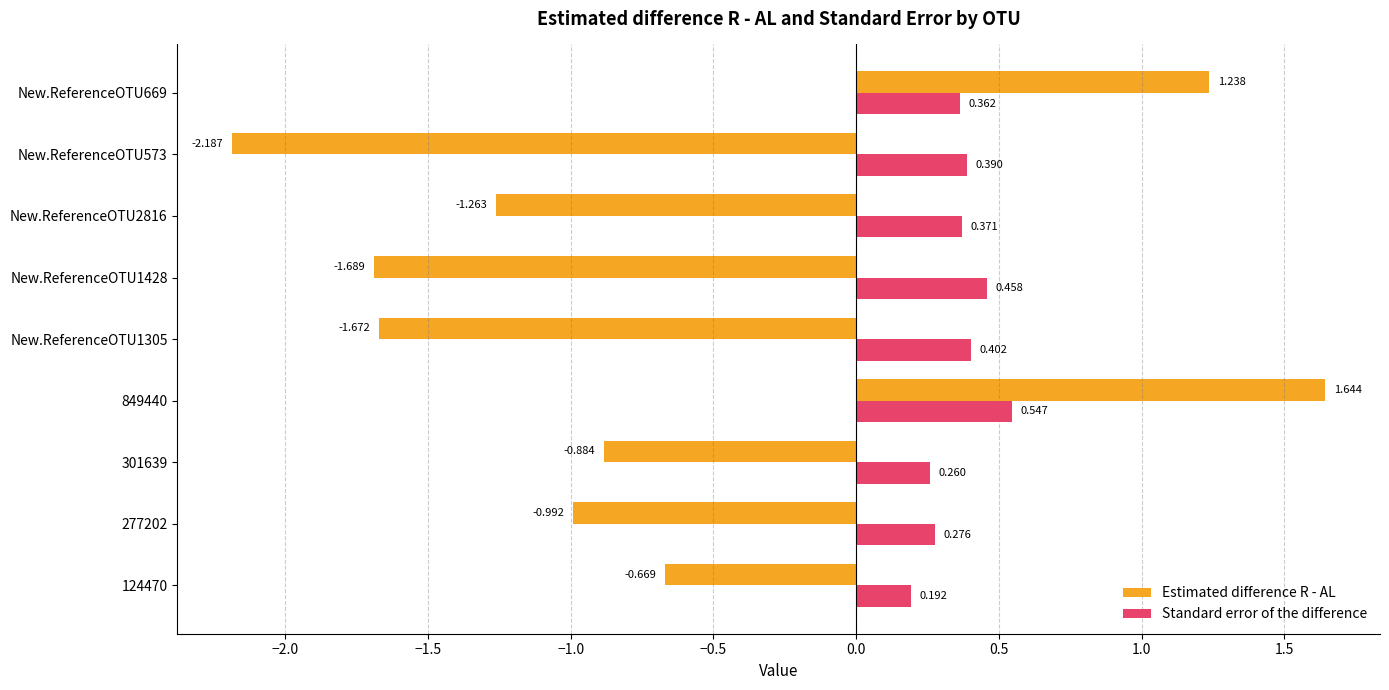

Where is Standard error of the difference nearest to the value 0?

124470